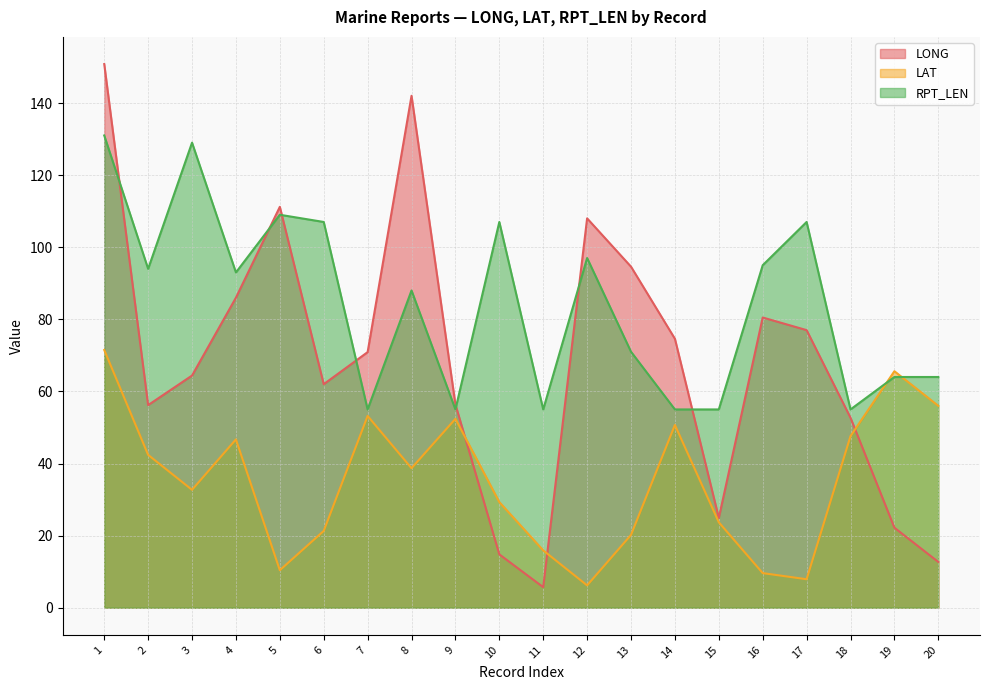

At which category does the chart reach its minimum across all series?

11